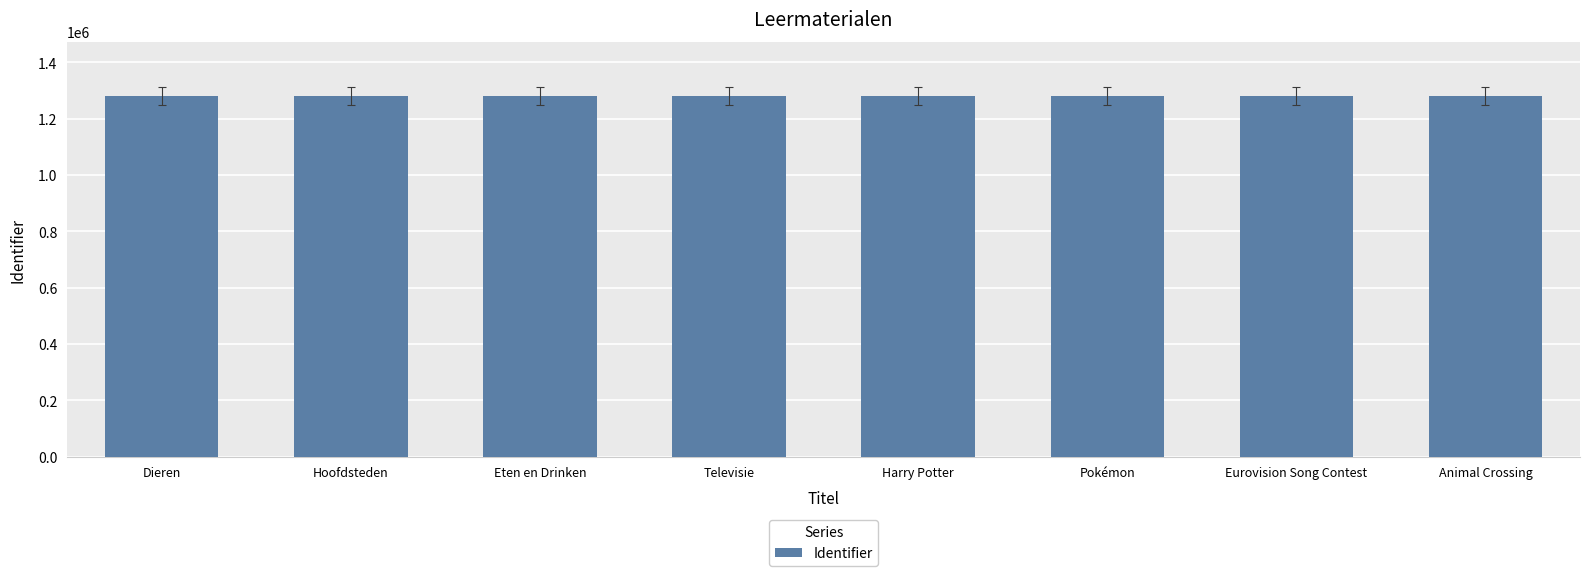

What is the label of the 8th bar from the right?

Dieren